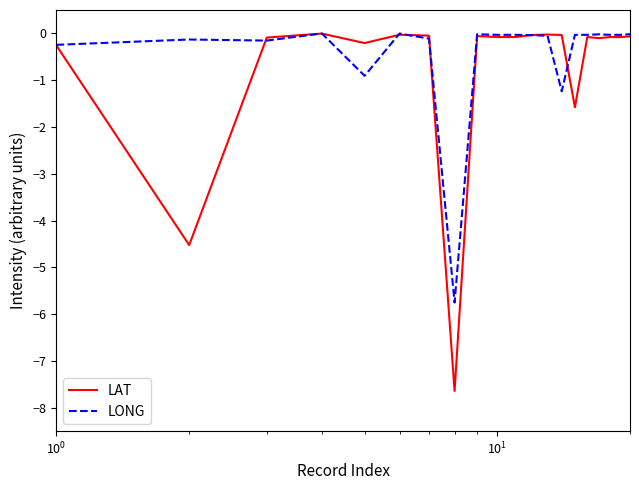

Which series has the largest range (max minus min)?

LAT